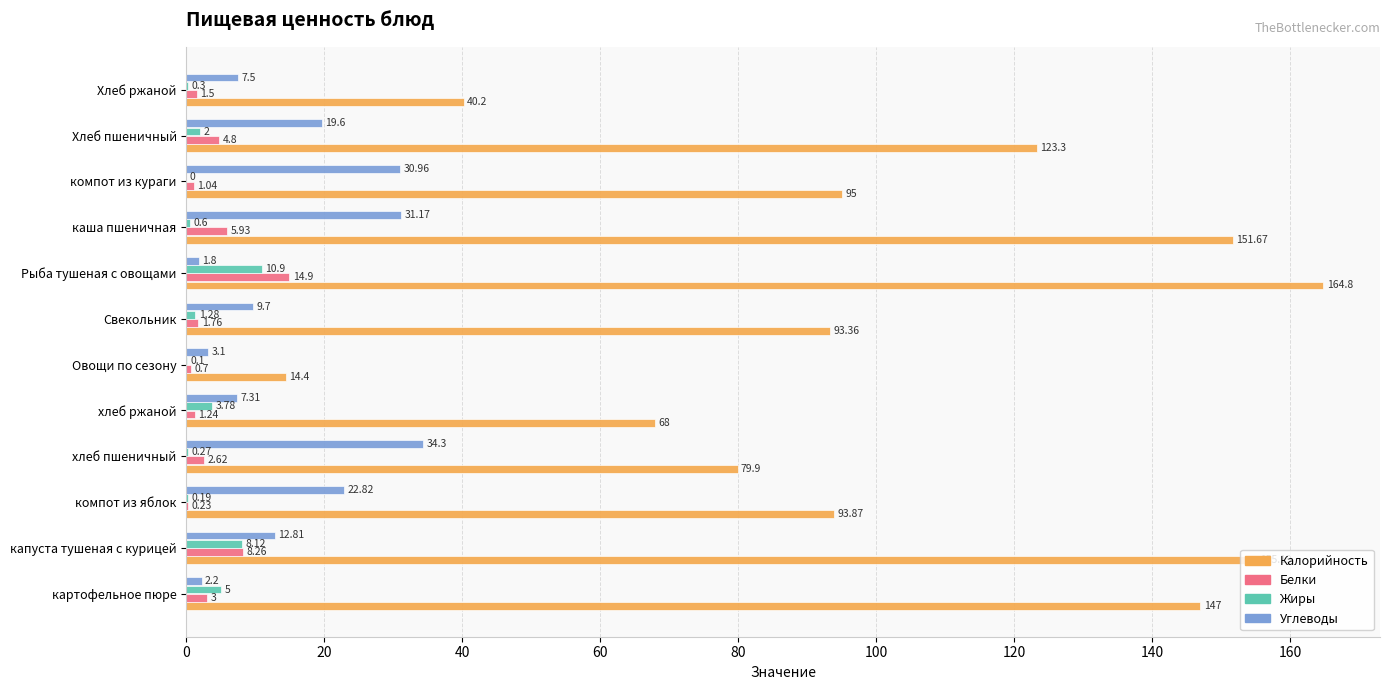

What is the average value of the Калорийность series?

102.2